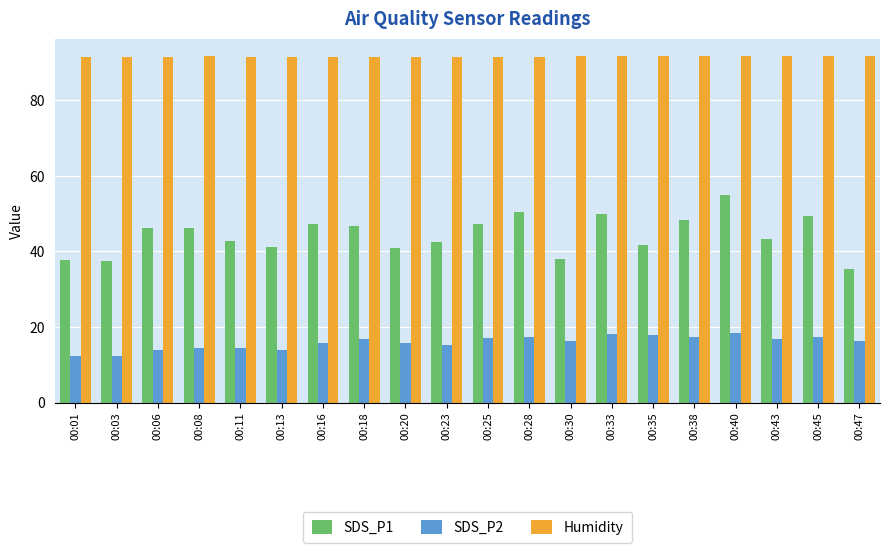

Rank the series by their maximum value, from highest to lowest.

Humidity, SDS_P1, SDS_P2